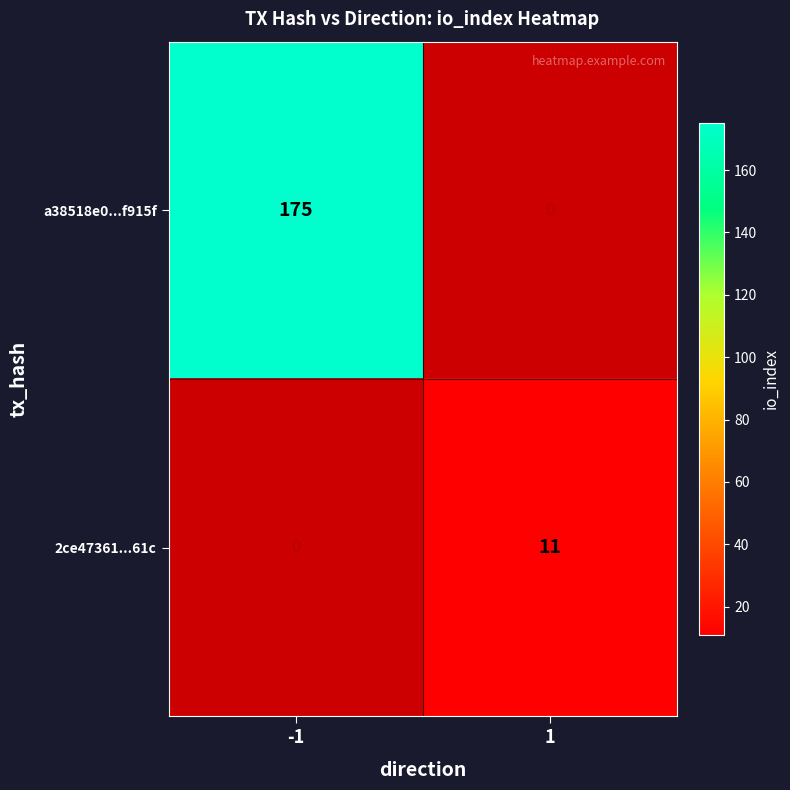

The value of 2ce47361...61c at 1 is 11. True or false?

True